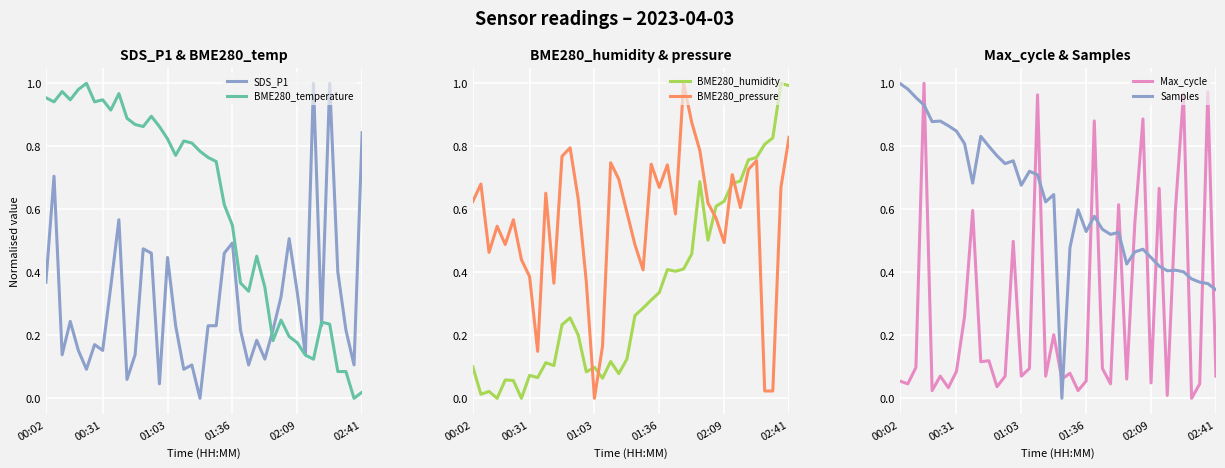

How many intersections are there between Max_cycle and Samples?

18